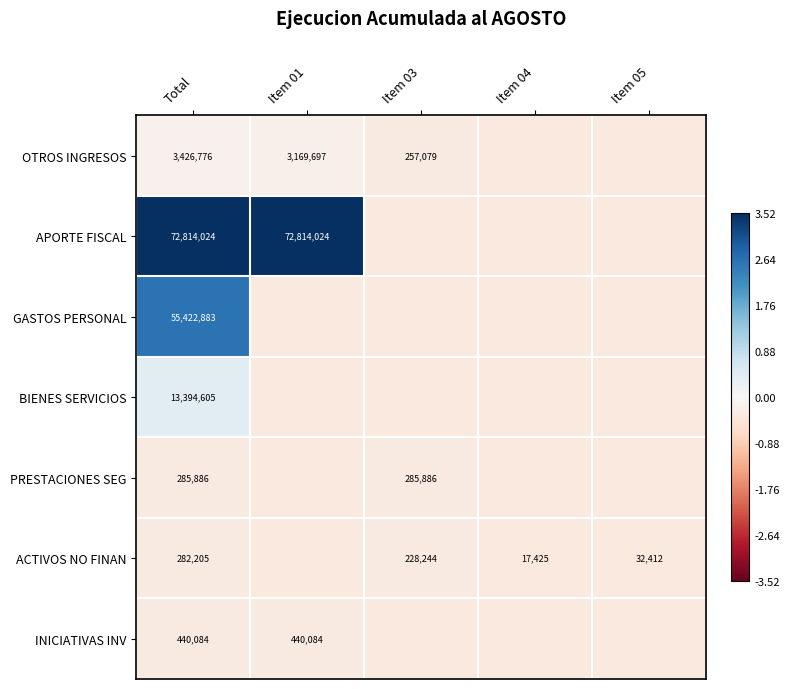

What is the spread (max minus min) of values at Item 01?

3.9